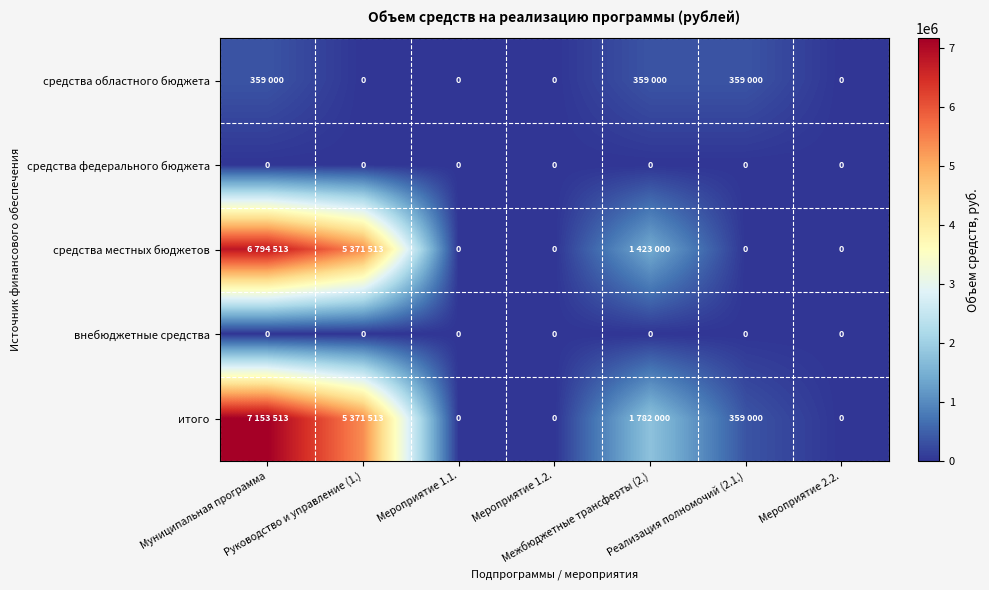

What is the sum of the средства областного бюджета values at Мероприятие 1.2. and Муниципальная программа?

359000